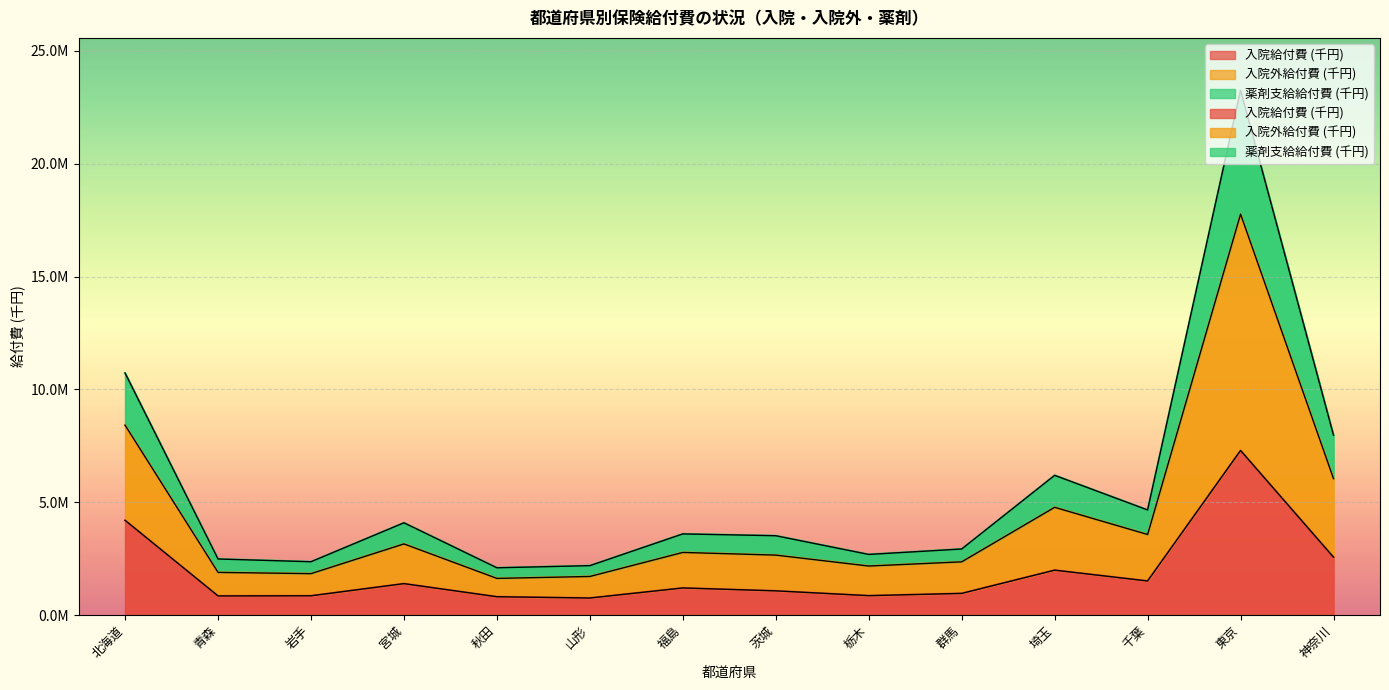

Which series has the widest spread of values?

入院外給付費 (千円)